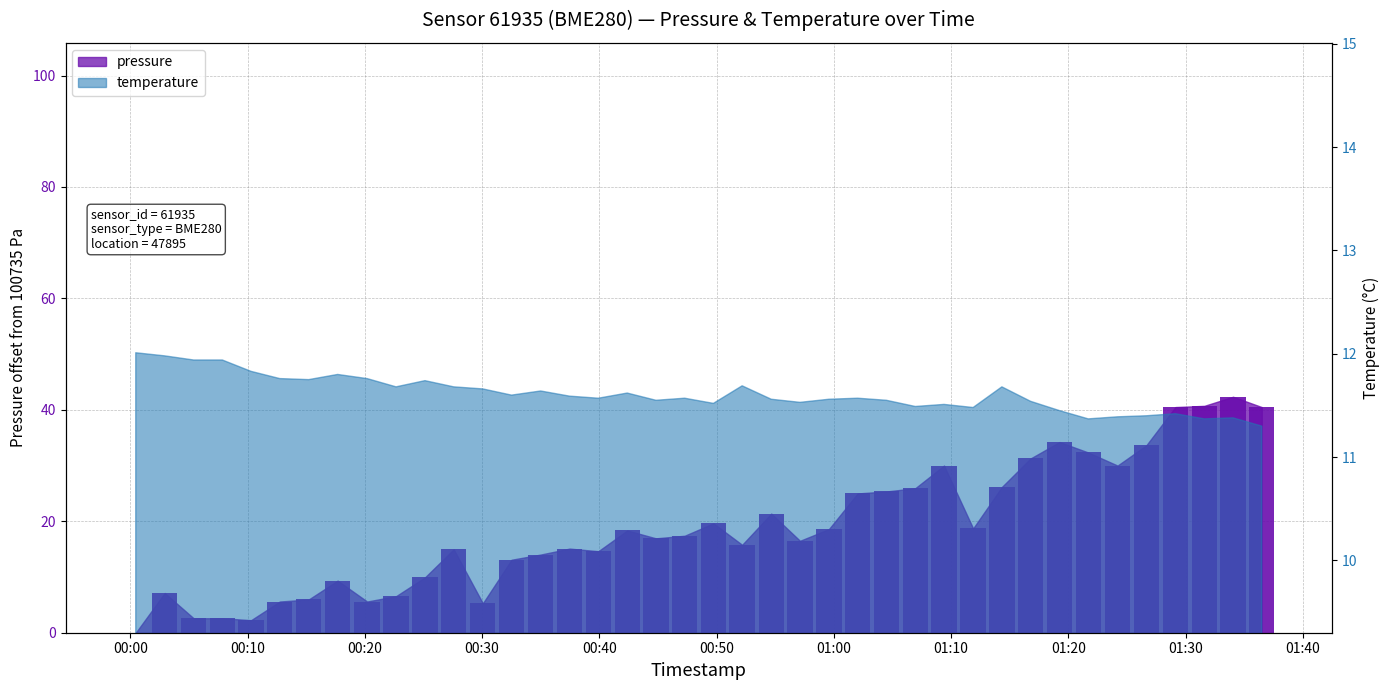

What is the label of the 15th bar from the left?

2023-03-19T00:35:00